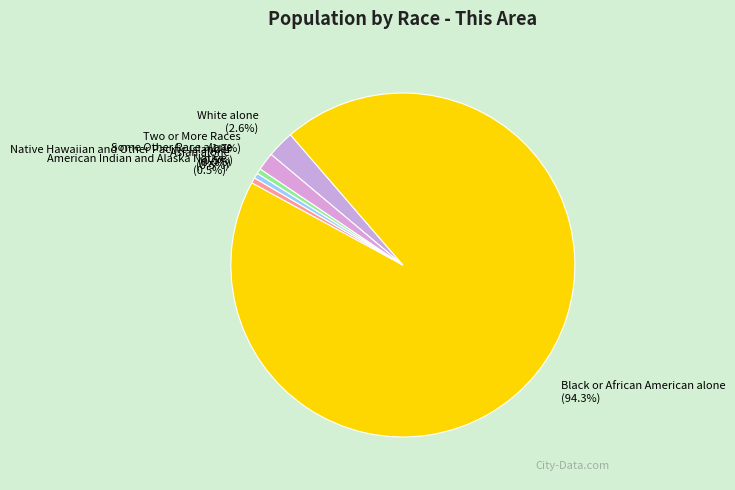

Which slice is the largest?

Black or African American alone